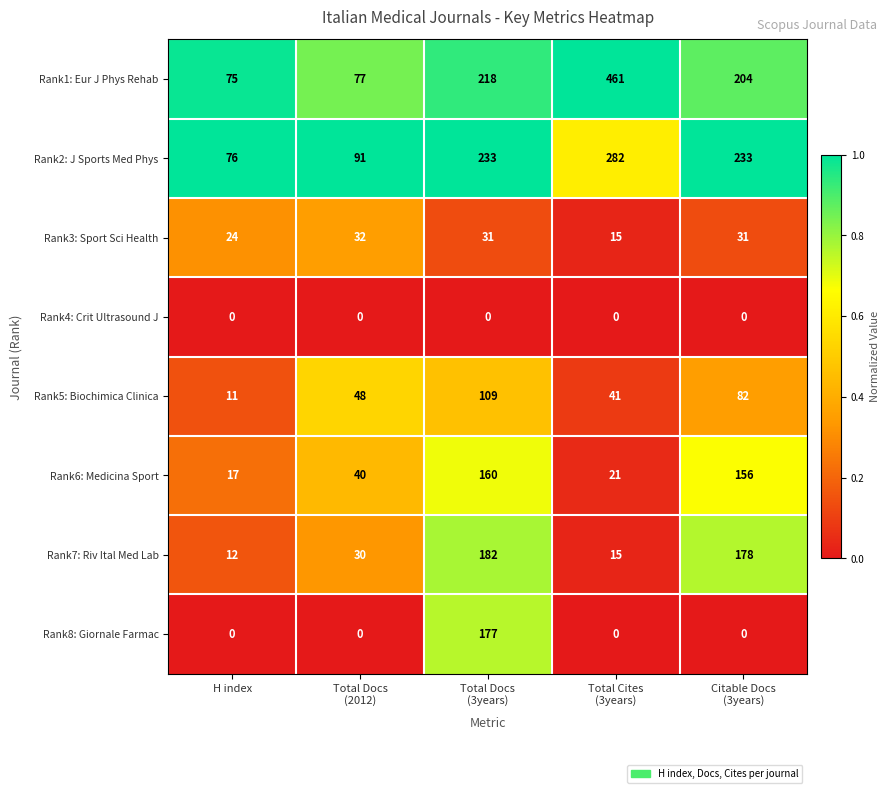

True or false: Rank1: Eur J Phys Rehab has a value of 75 at H index.

True